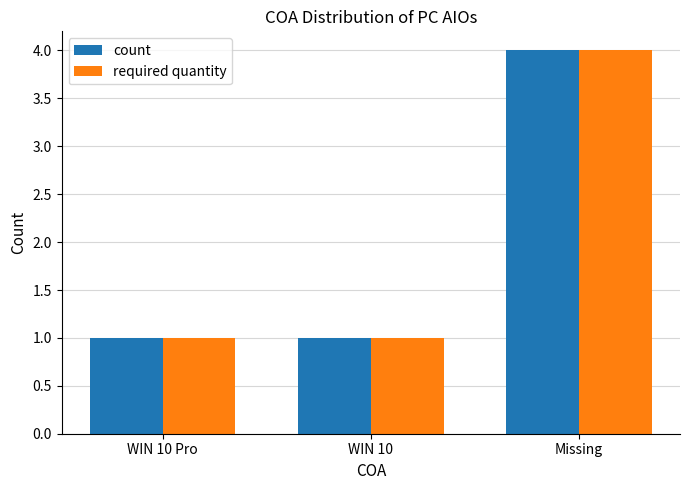

Reading left to right, transcribe all the data shown in this chart.

count: WIN 10 Pro=1	WIN 10=1	Missing=4
required quantity: WIN 10 Pro=1	WIN 10=1	Missing=4